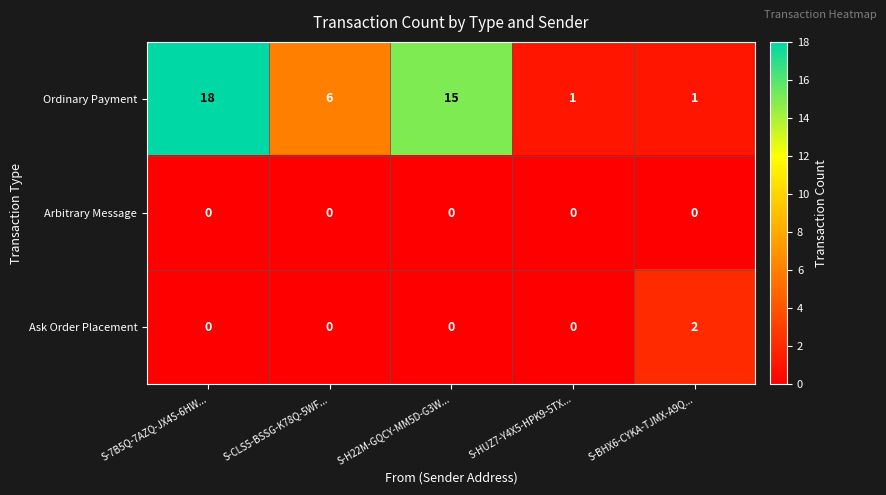

Rank the series by their maximum value, from lowest to highest.

Arbitrary Message, Ask Order Placement, Ordinary Payment